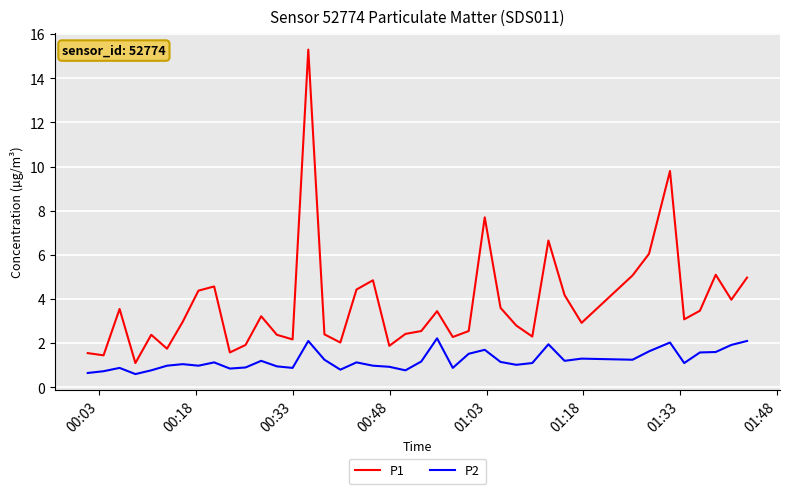

Rank the series by their maximum value, from lowest to highest.

P2, P1